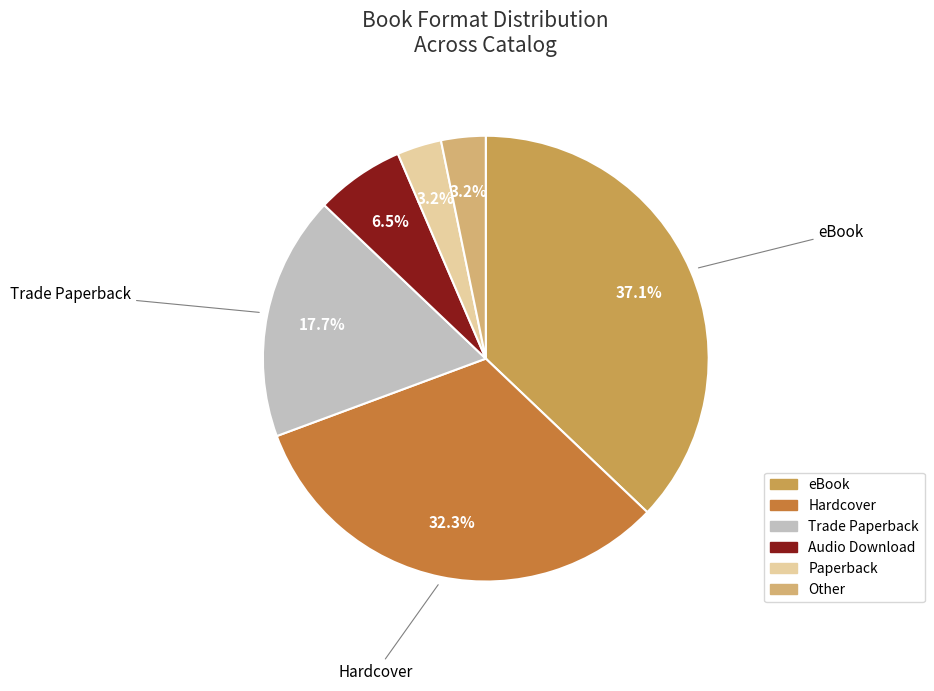

What is the ratio of the value at eBook to the value at Hardcover?

1.1